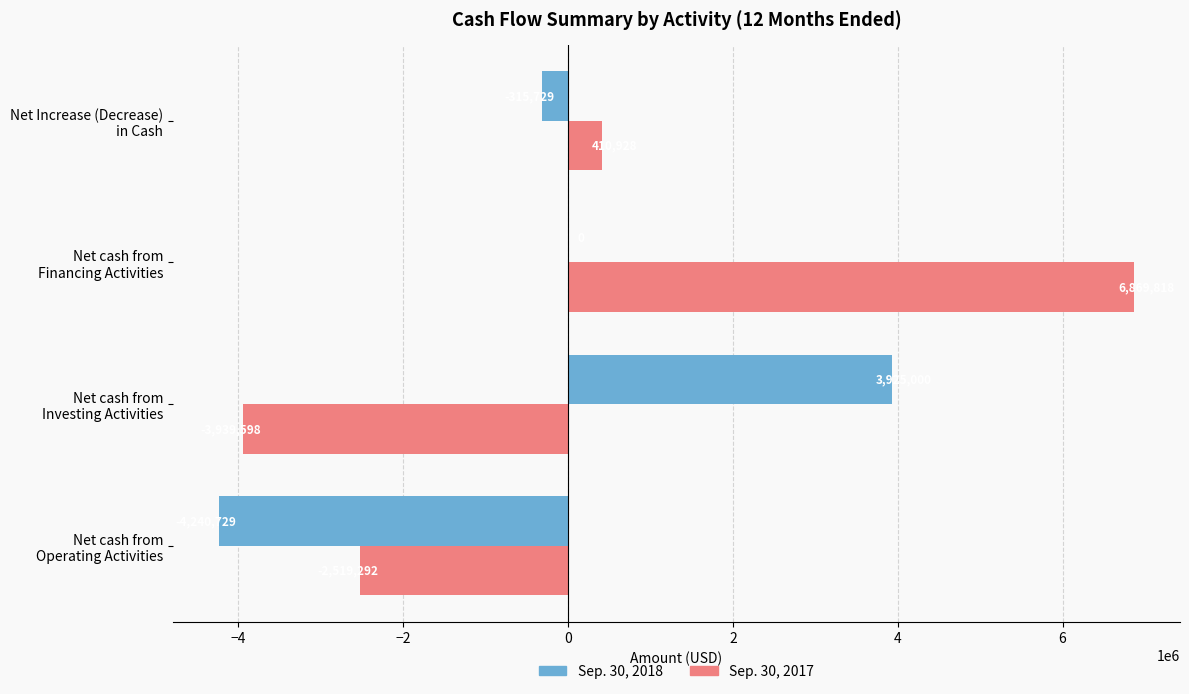

Which series has the largest total across all categories?

Sep. 30, 2017